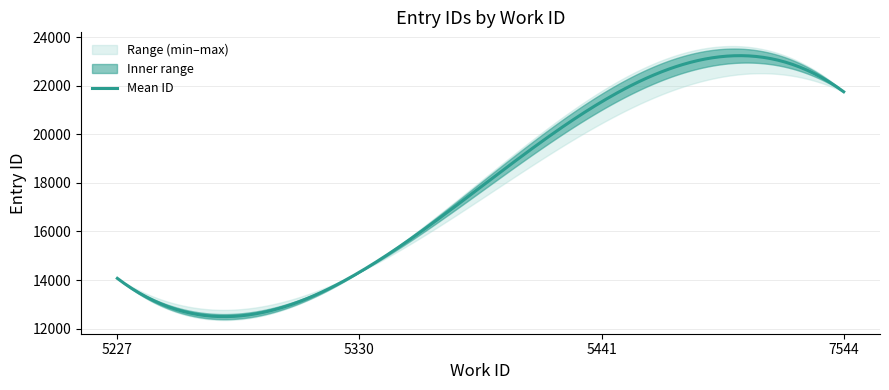

At which label is id_mid closest to 17908?

5441